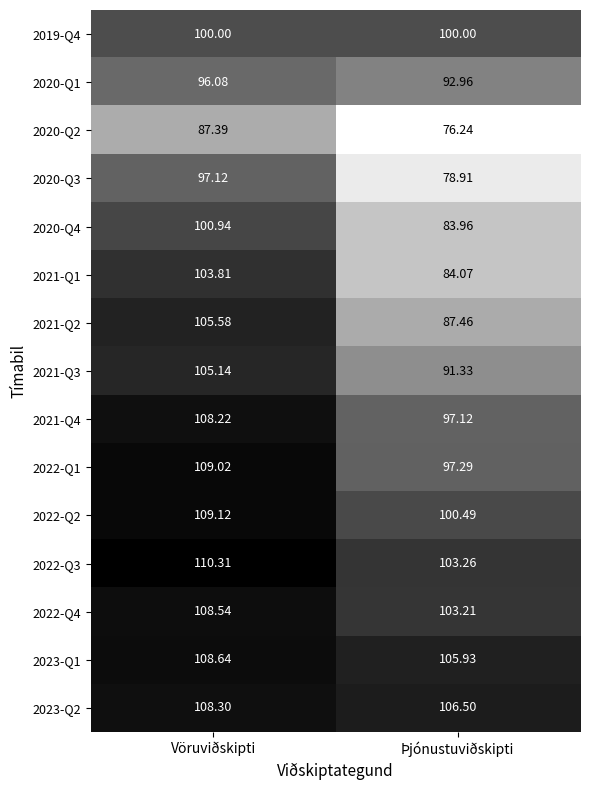

What is the maximum value shown in the chart?

110.3